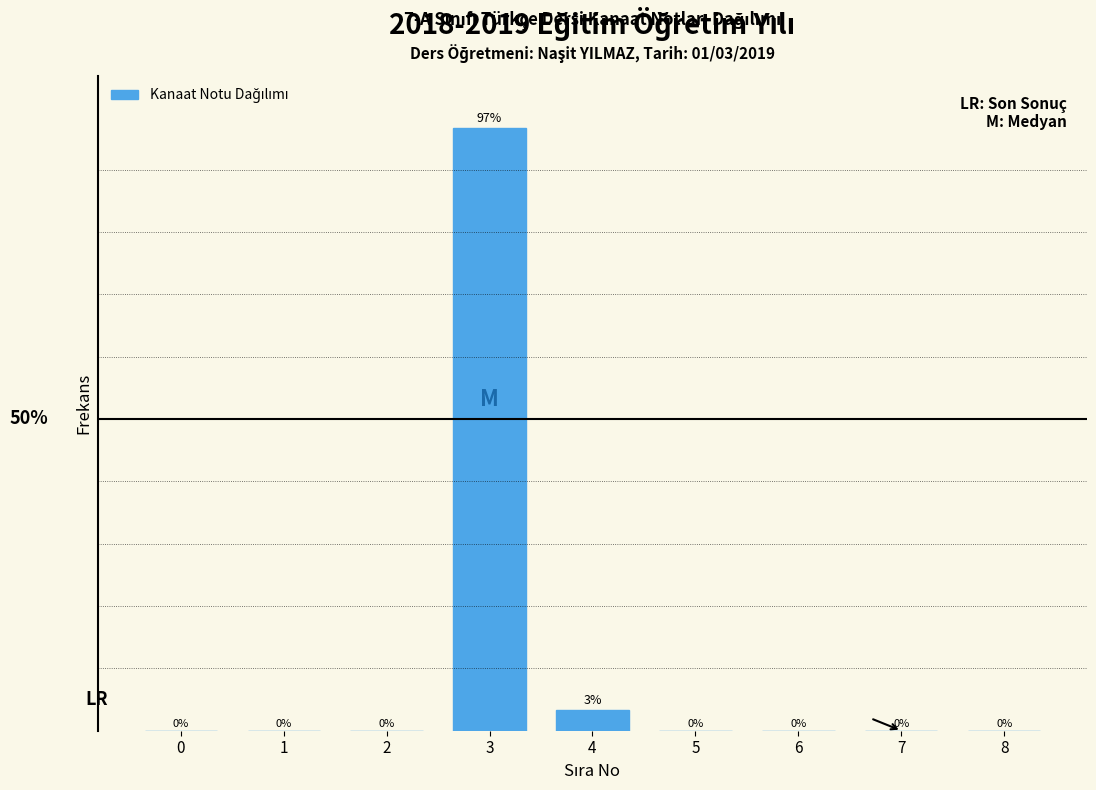

Are the bars horizontal?

No